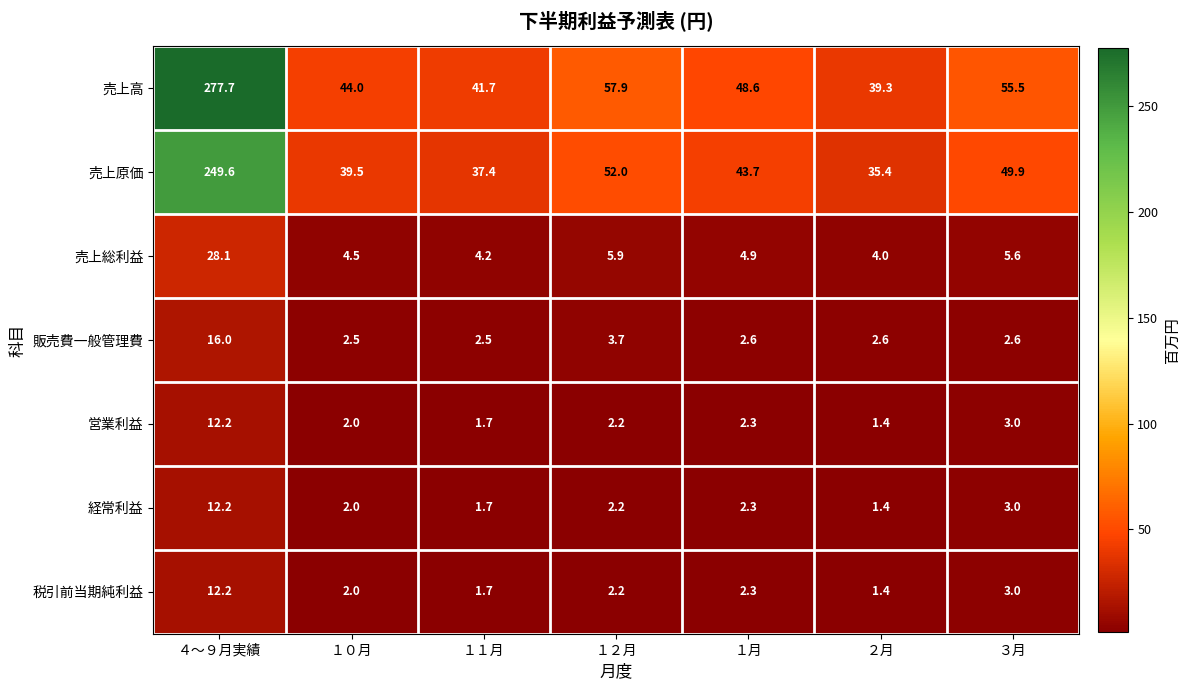

Is the value of 売上総利益 at ４～９月実績 greater than the value of 経常利益 at １１月?

Yes